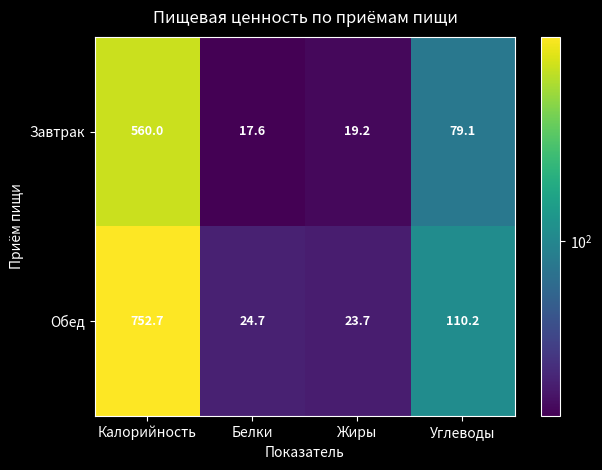

Count the number of categories in the chart.

4